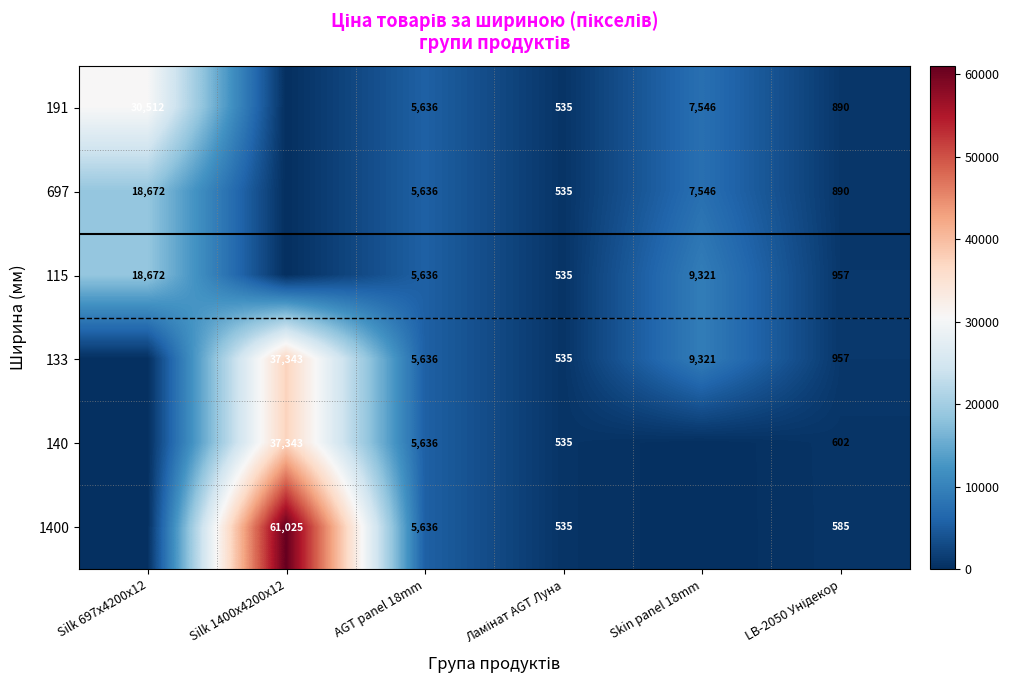

True or false: 191 has a value of 41782 at Silk 697x4200x12.

False